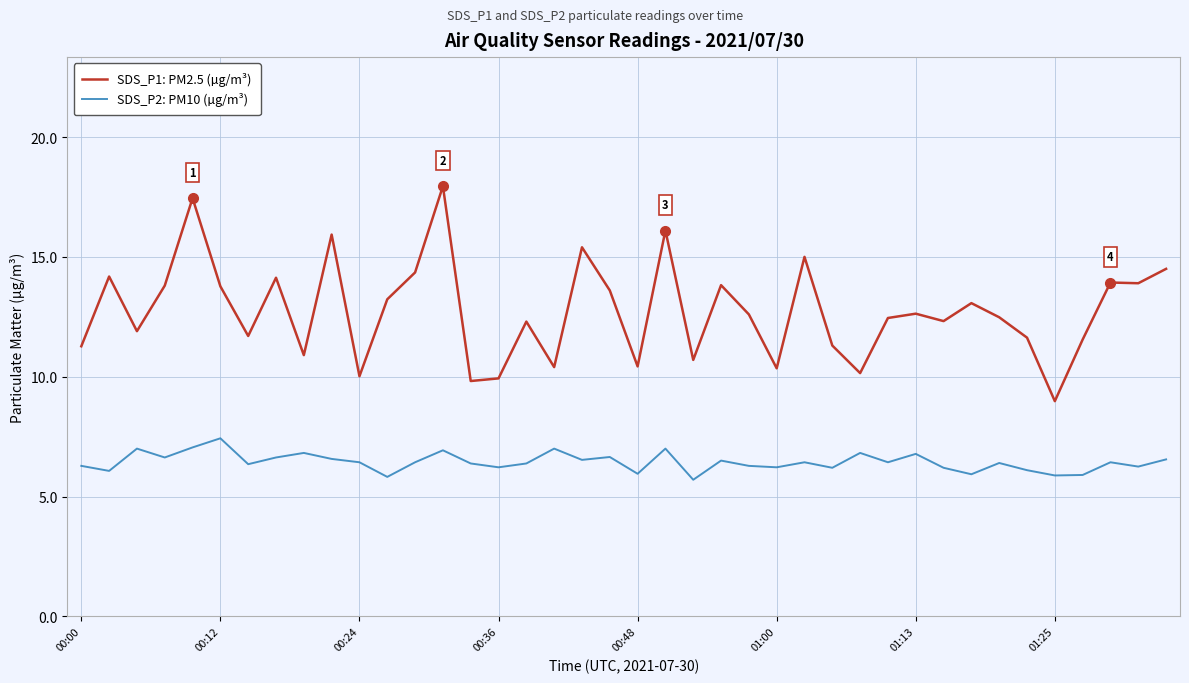

List the series in order of their overall mean, highest first.

SDS_P1: PM2.5 (µg/m³), SDS_P2: PM10 (µg/m³)